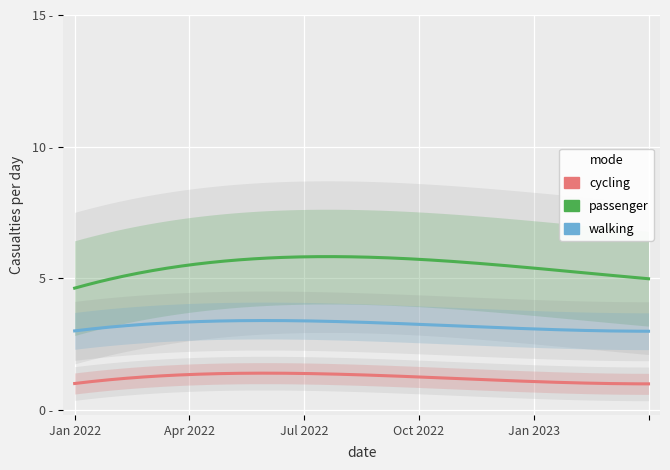

What is the value of the walking point at the 4th from the left?

3